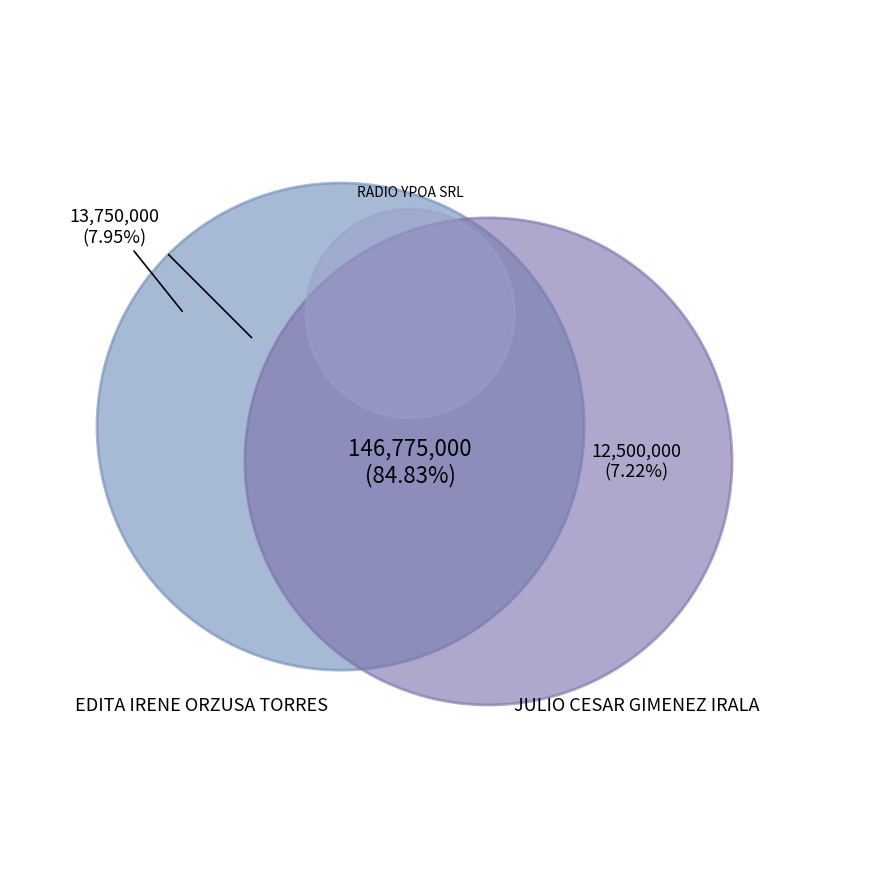

To the nearest percent, what is the average slice percentage?

33%